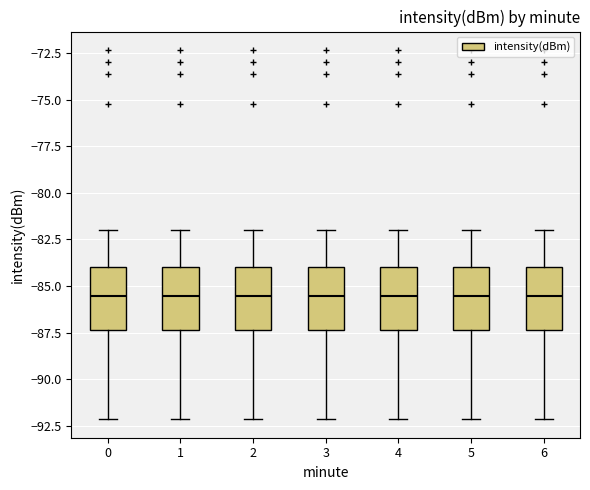

Reading left to right, transcribe this box plot: for each box, give where its median line is, the range the box spans, and where its two whiskers end, as read against the y-axis. The values are not printed on the chart, so give them approximately, as read against the axis.

0: median -85.5, box -87.5 to -84.0, whiskers -92.0 to -82.0
1: median -85.5, box -87.5 to -84.0, whiskers -92.0 to -82.0
2: median -85.5, box -87.5 to -84.0, whiskers -92.0 to -82.0
3: median -85.5, box -87.5 to -84.0, whiskers -92.0 to -82.0
4: median -85.5, box -87.5 to -84.0, whiskers -92.0 to -82.0
5: median -85.5, box -87.5 to -84.0, whiskers -92.0 to -82.0
6: median -85.5, box -87.5 to -84.0, whiskers -92.0 to -82.0